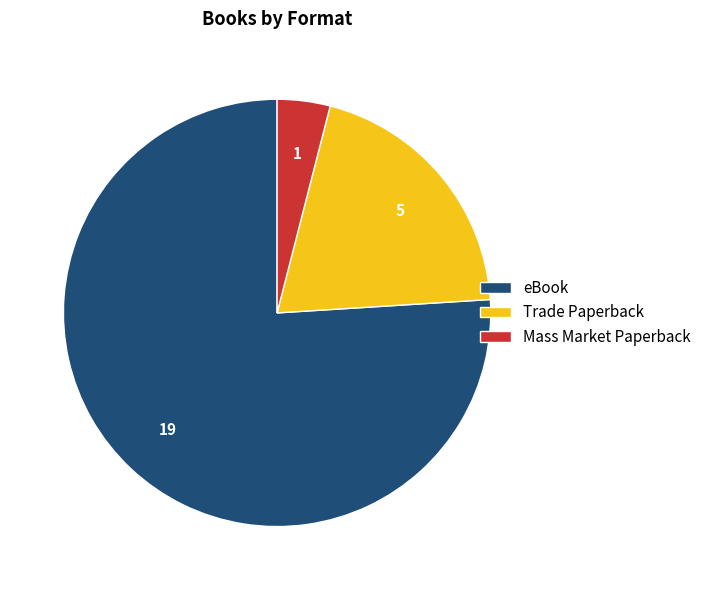

Does eBook represent more than half of the total?

Yes